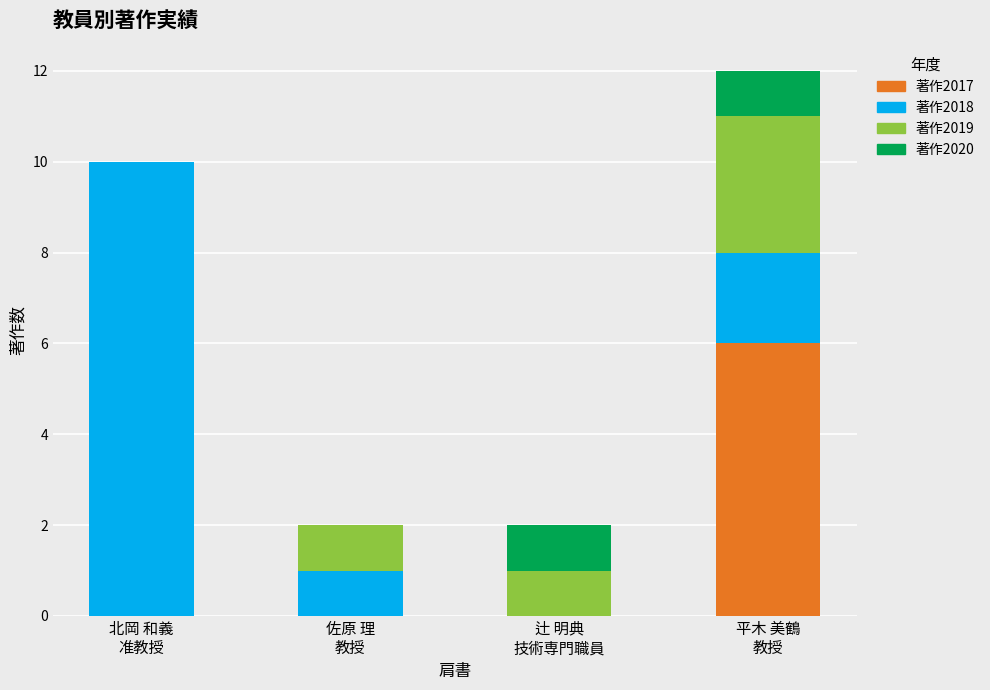

What are all the series names shown in the legend?

著作2017, 著作2018, 著作2019, 著作2020